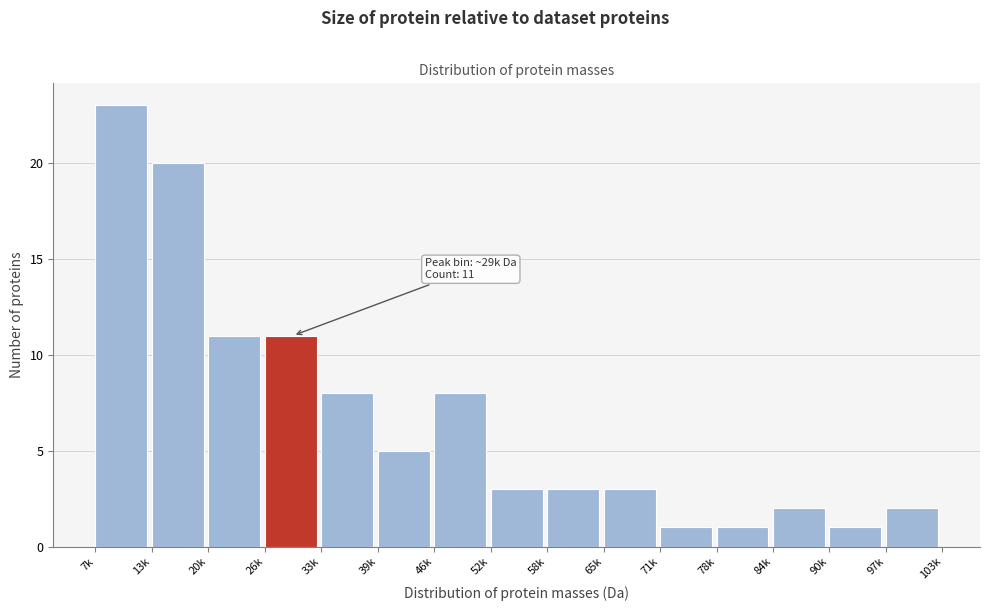

Reading left to right, transcribe all the data shown in this chart.

23	20	11	11	8	5	8	3	3	3	1	1	2	1	2